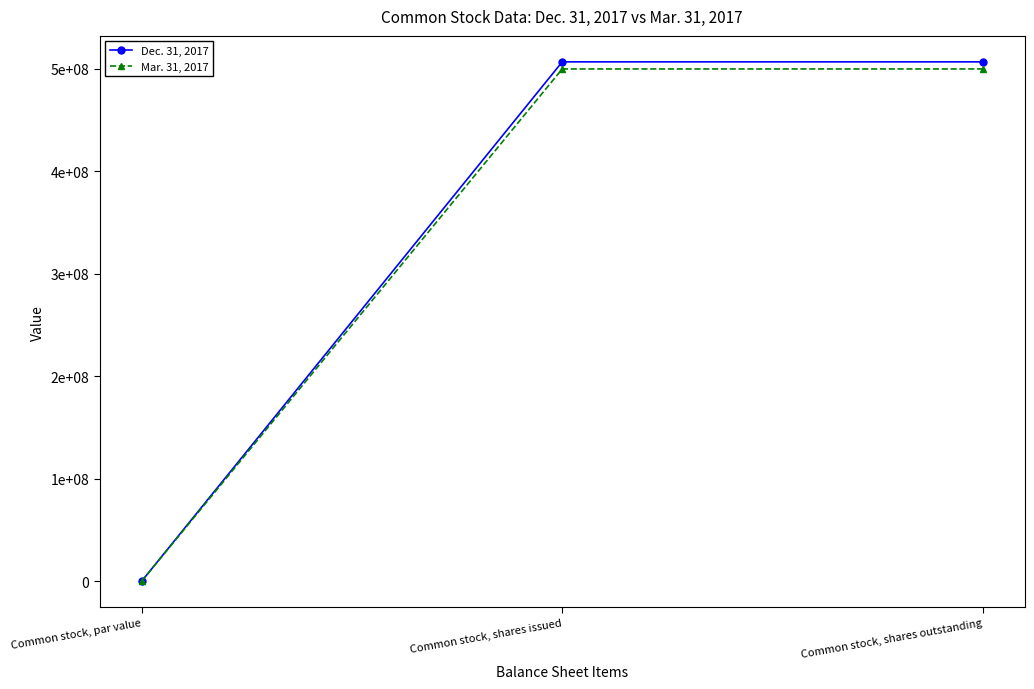

The value of Dec. 31, 2017 at Common stock, shares issued is 506920000.0. True or false?

True